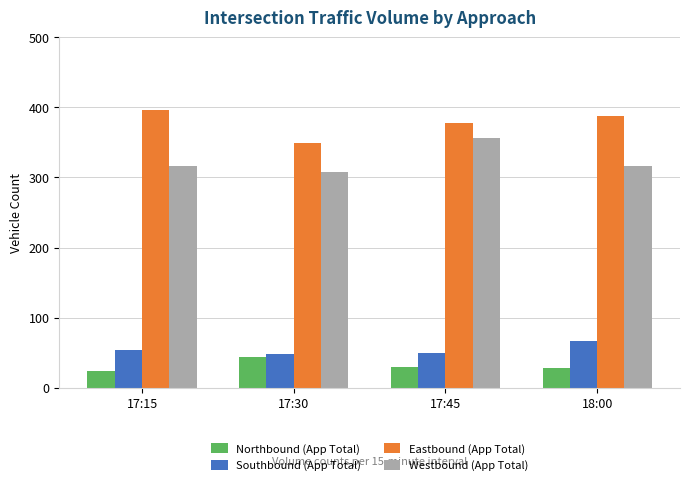

What are all the series names shown in the legend?

Northbound (App Total), Southbound (App Total), Eastbound (App Total), Westbound (App Total)